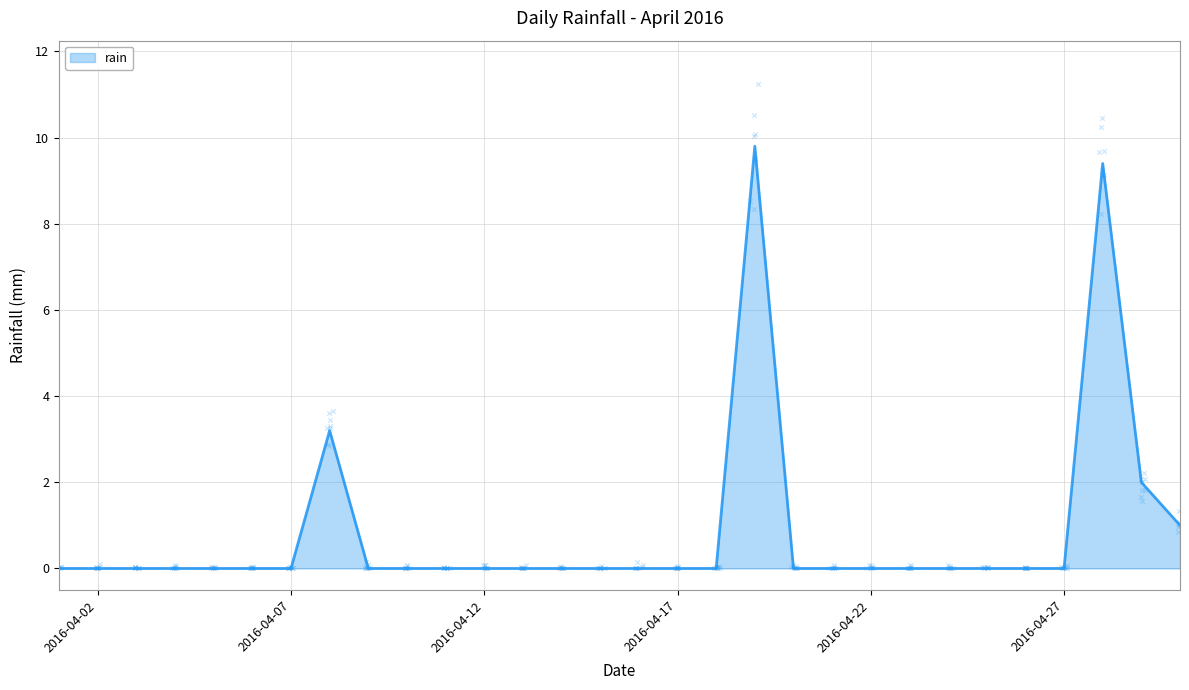

Which has a higher value, 2016-04-22 or 2016-04-25?

2016-04-22